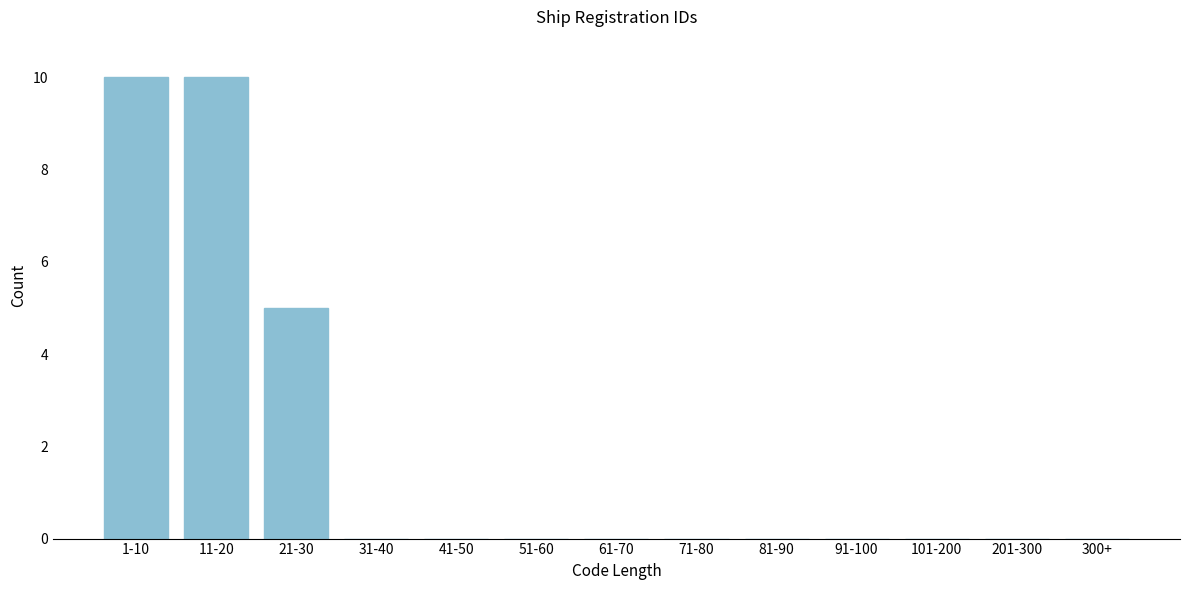

Reading right to left, extract all data points from this chart.

300+=0	201-300=0	101-200=0	91-100=0	81-90=0	71-80=0	61-70=0	51-60=0	41-50=0	31-40=0	21-30=5	11-20=10	1-10=10